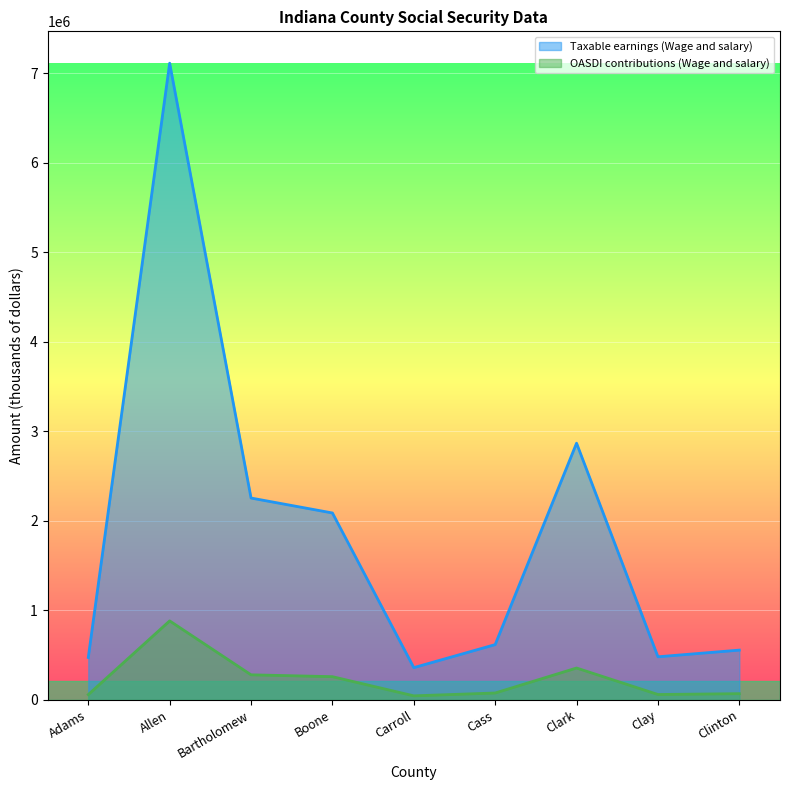

At which label does Taxable earnings (Wage and salary) reach its peak?

Allen